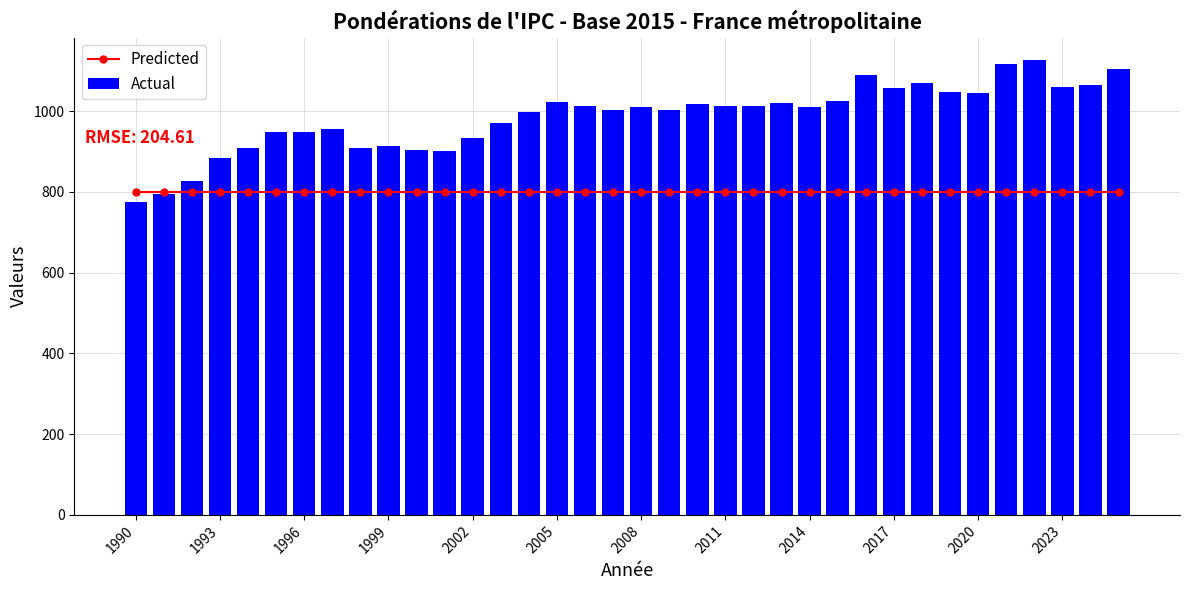

What is the difference between the second highest and second lowest values in the Actual series?

323